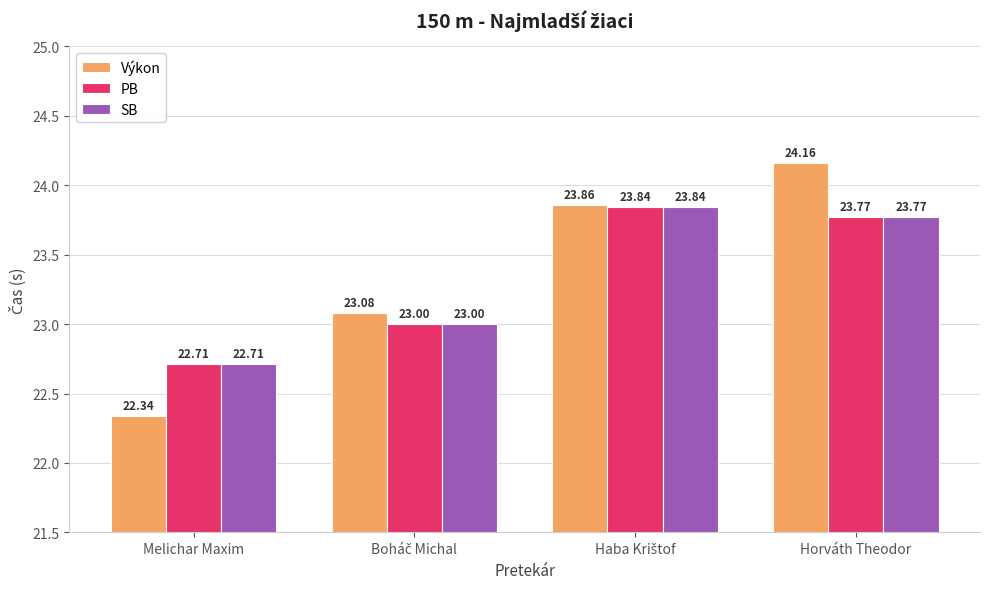

Which series has the largest range (max minus min)?

Výkon